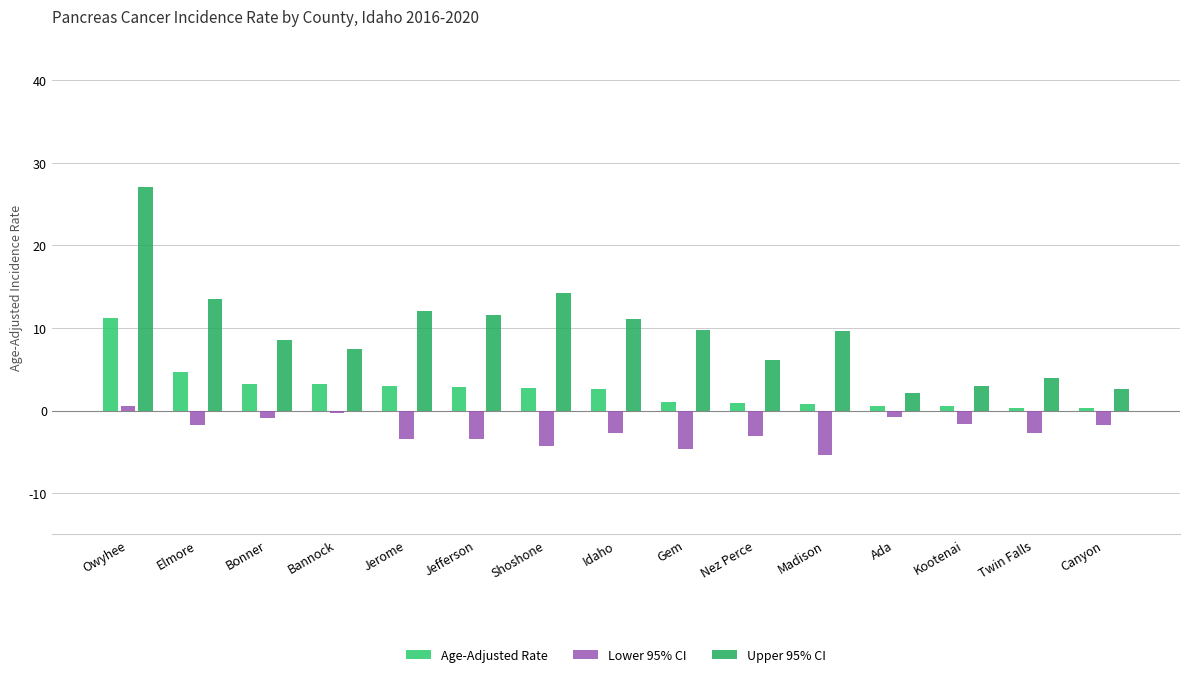

What is the sum of all Age-Adjusted Rate values?

37.8